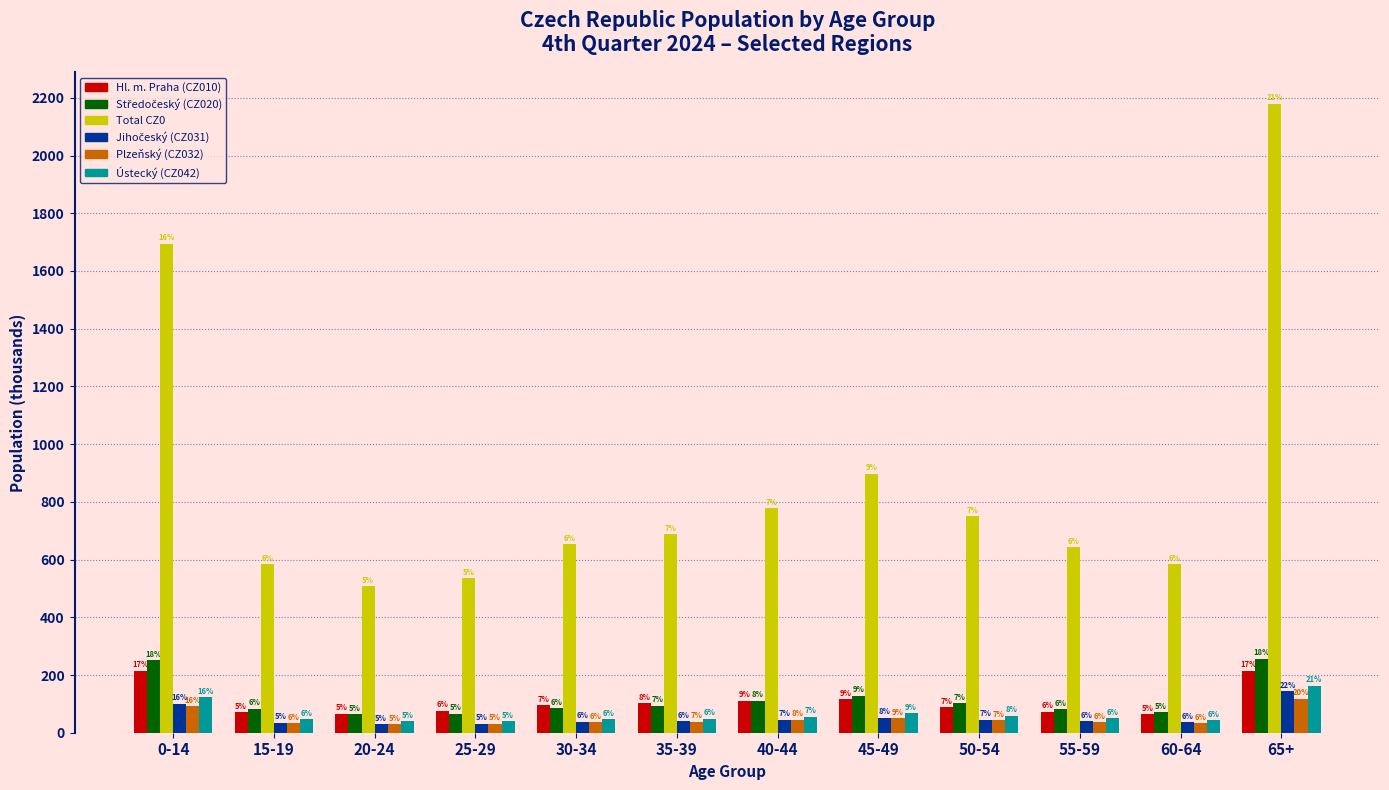

Does the chart contain any negative values?

No